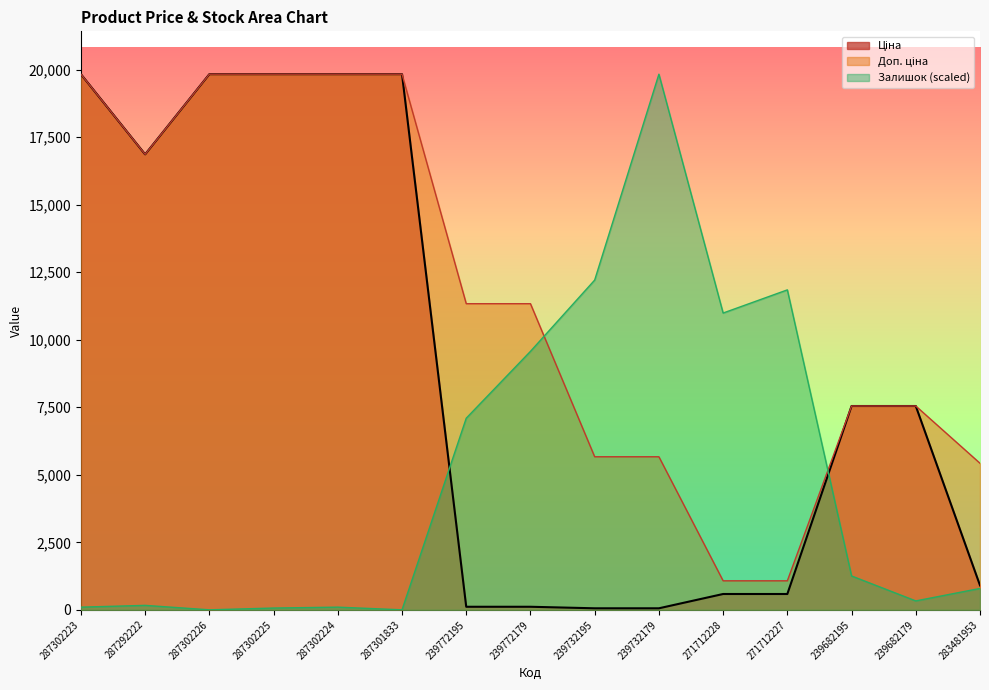

At how many categories does at least one series exceed 8126?

12